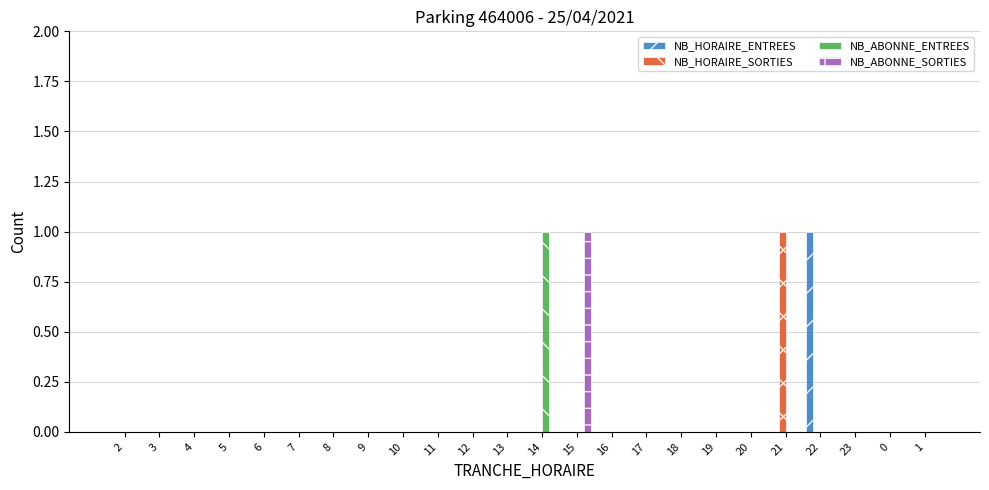

Reading left to right, list all the values displayed in this chart.

NB_HORAIRE_ENTREES: 2=0	3=0	4=0	5=0	6=0	7=0	8=0	9=0	10=0	11=0	12=0	13=0	14=0	15=0	16=0	17=0	18=0	19=0	20=0	21=0	22=1	23=0	0=0	1=0
NB_HORAIRE_SORTIES: 2=0	3=0	4=0	5=0	6=0	7=0	8=0	9=0	10=0	11=0	12=0	13=0	14=0	15=0	16=0	17=0	18=0	19=0	20=0	21=1	22=0	23=0	0=0	1=0
NB_ABONNE_ENTREES: 2=0	3=0	4=0	5=0	6=0	7=0	8=0	9=0	10=0	11=0	12=0	13=0	14=1	15=0	16=0	17=0	18=0	19=0	20=0	21=0	22=0	23=0	0=0	1=0
NB_ABONNE_SORTIES: 2=0	3=0	4=0	5=0	6=0	7=0	8=0	9=0	10=0	11=0	12=0	13=0	14=0	15=1	16=0	17=0	18=0	19=0	20=0	21=0	22=0	23=0	0=0	1=0